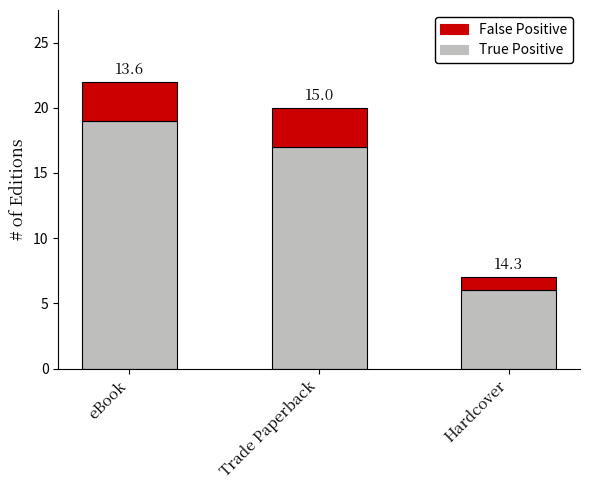

Are the bars grouped side by side (vs. stacked)?

No